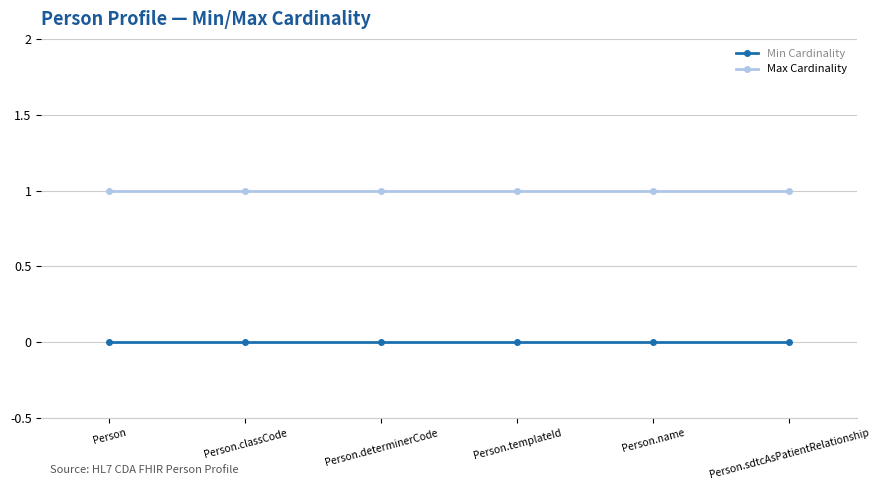

Rank the series by their average value, from highest to lowest.

Max Cardinality, Min Cardinality